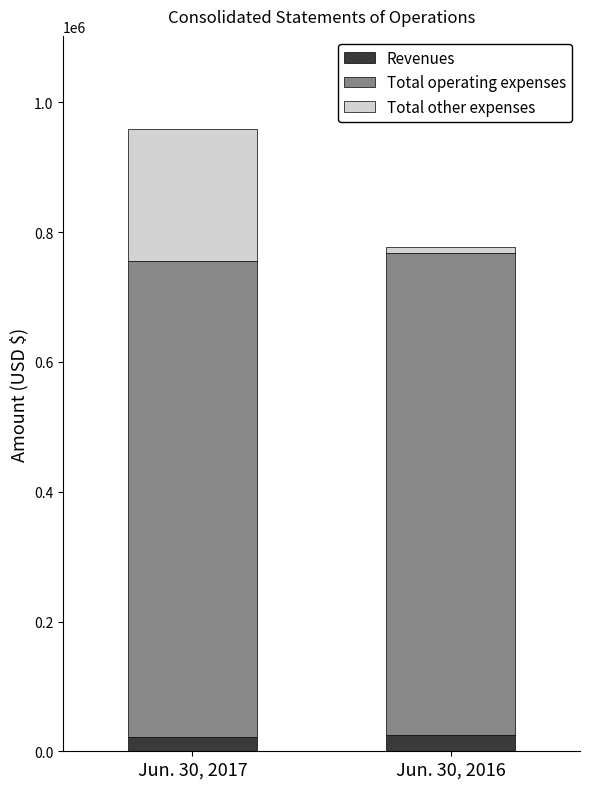

What is the value of the Revenues bar at the 2nd from the left?

24918